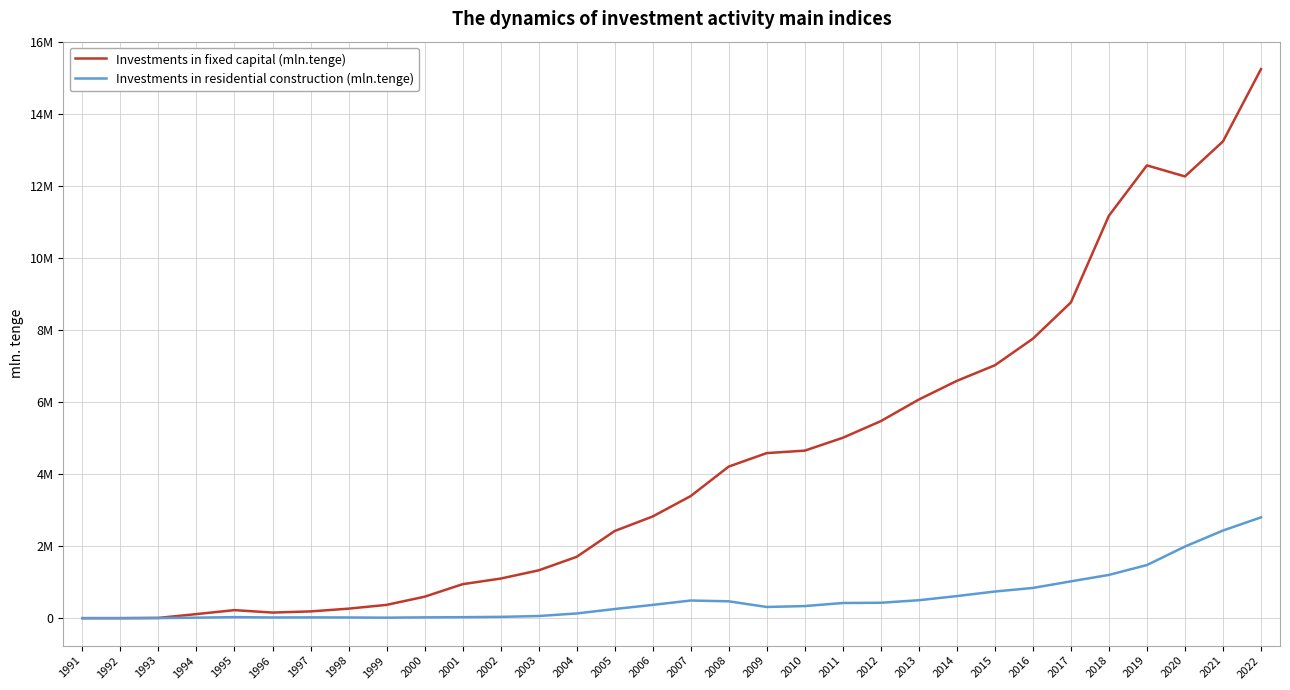

Which series has the largest range (max minus min)?

Investments in fixed capital (mln.tenge)